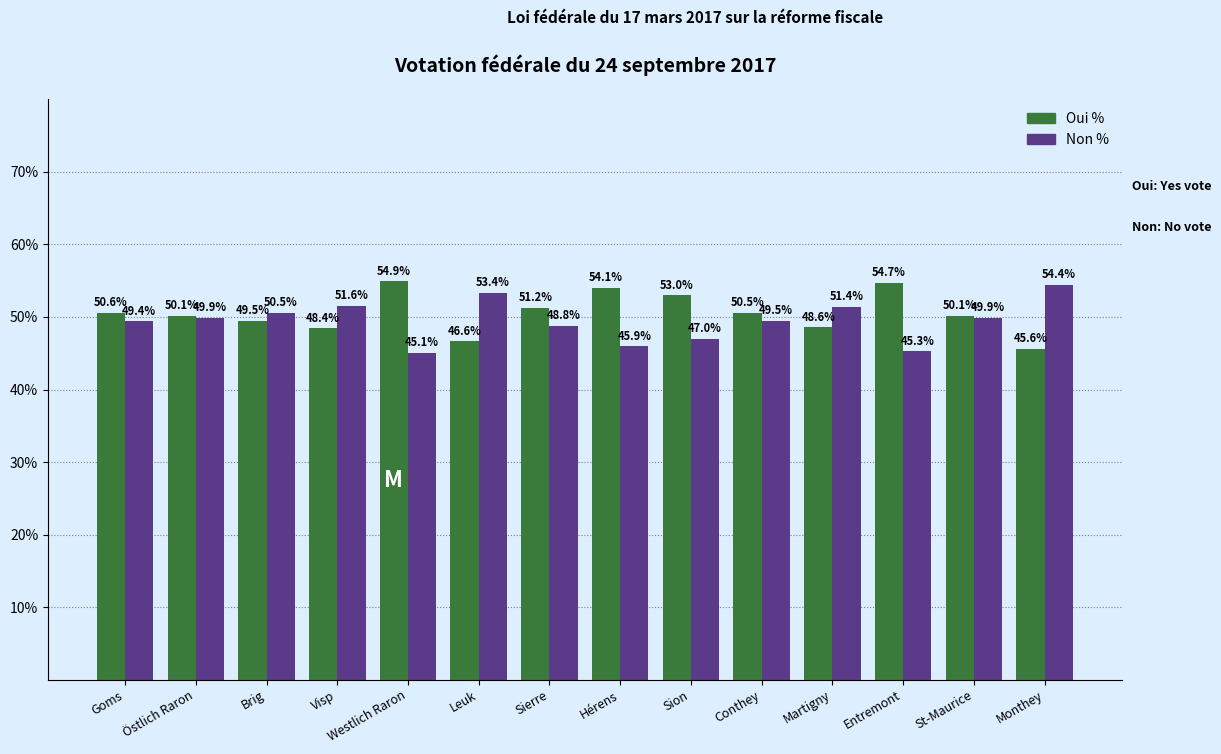

Are the bars grouped side by side (vs. stacked)?

Yes